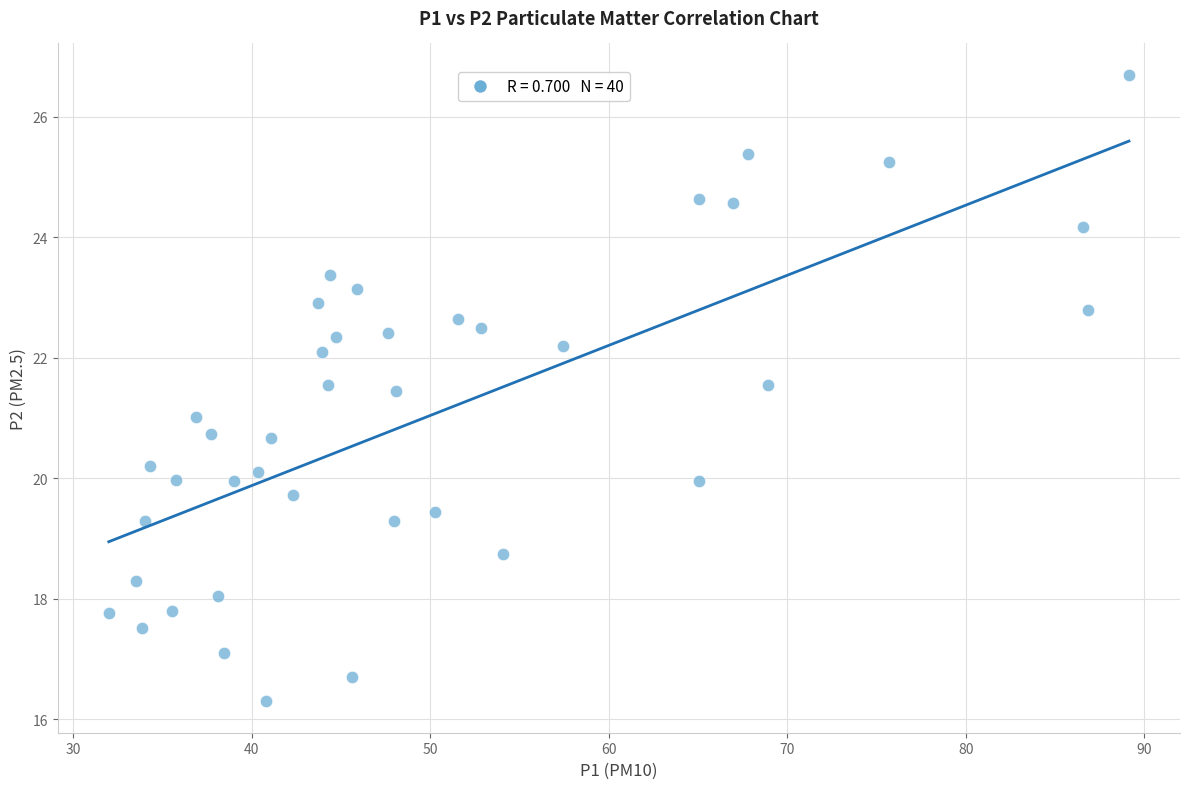

What is the range of X values (max minus min)?

57.2